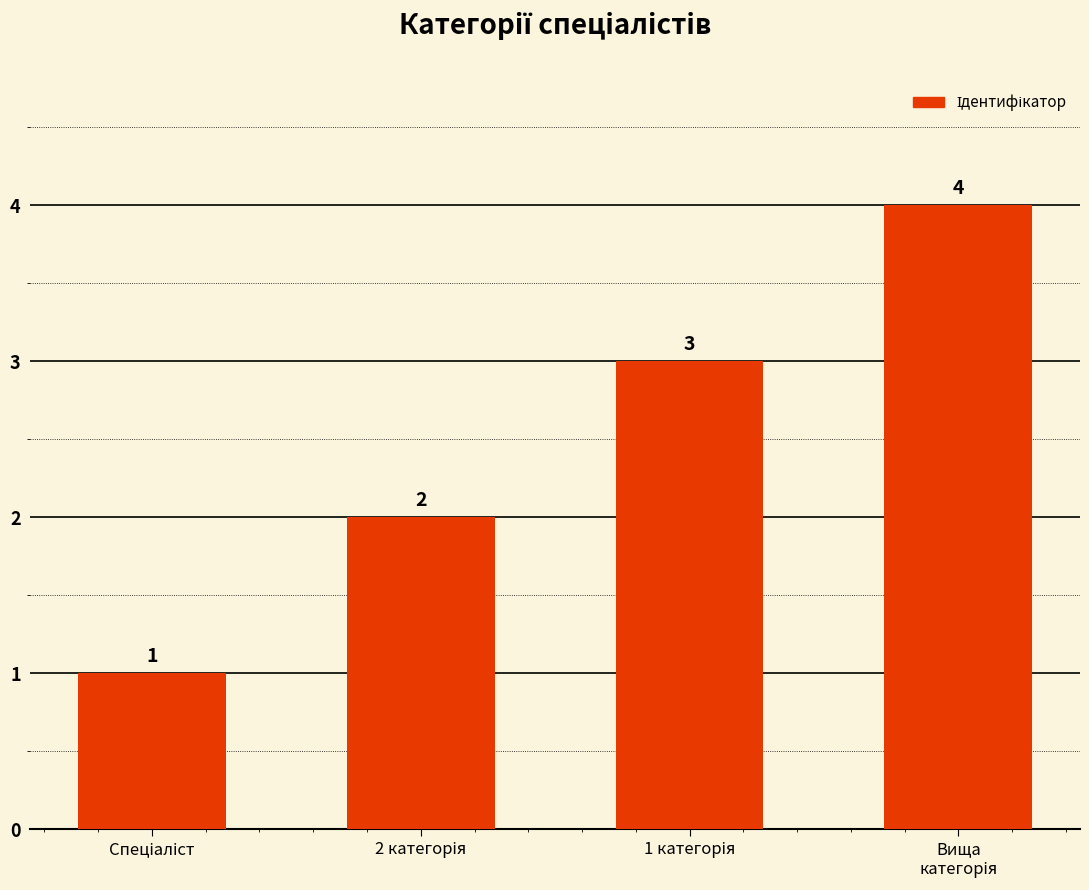

How many data points does each series have?

4